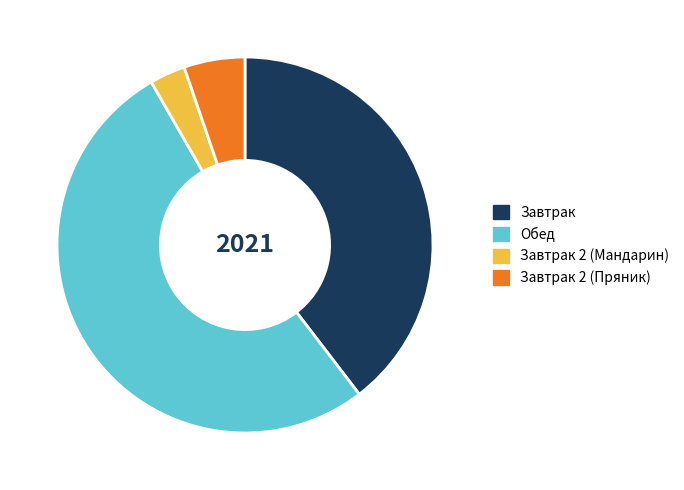

Combined, do Завтрак 2 (Мандарин) and Обед account for over 50%?

Yes